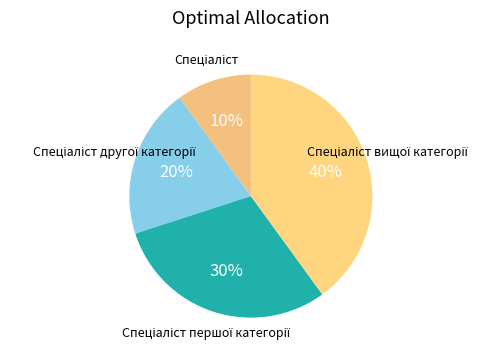

How many slices are in this pie chart?

4